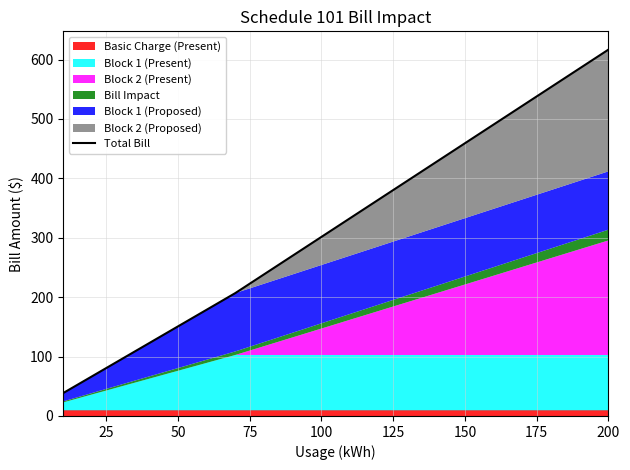

What is the minimum value shown in the chart?

38.6